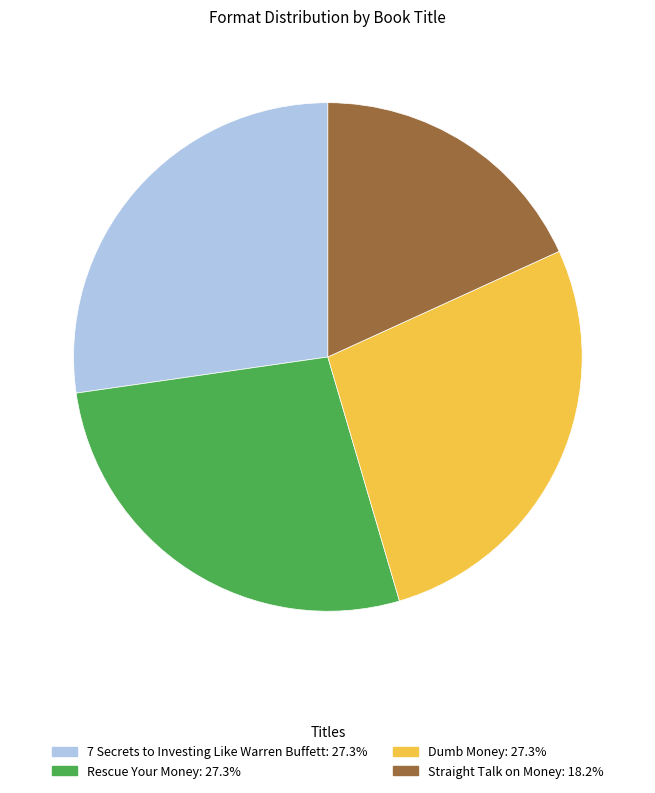

Does any single category account for the majority?

No